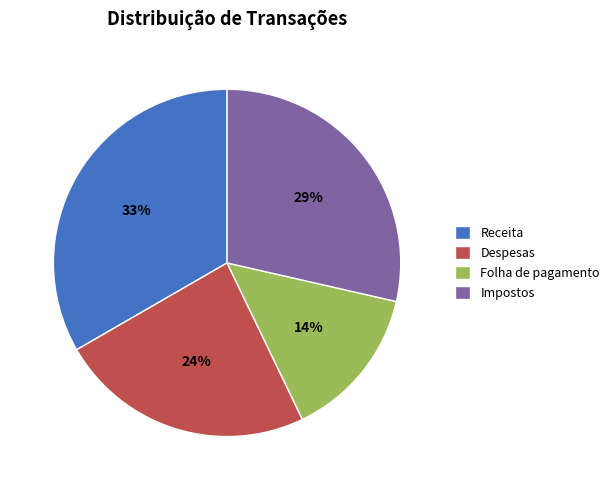

To the nearest percent, what percentage of the pie is Despesas?

24%